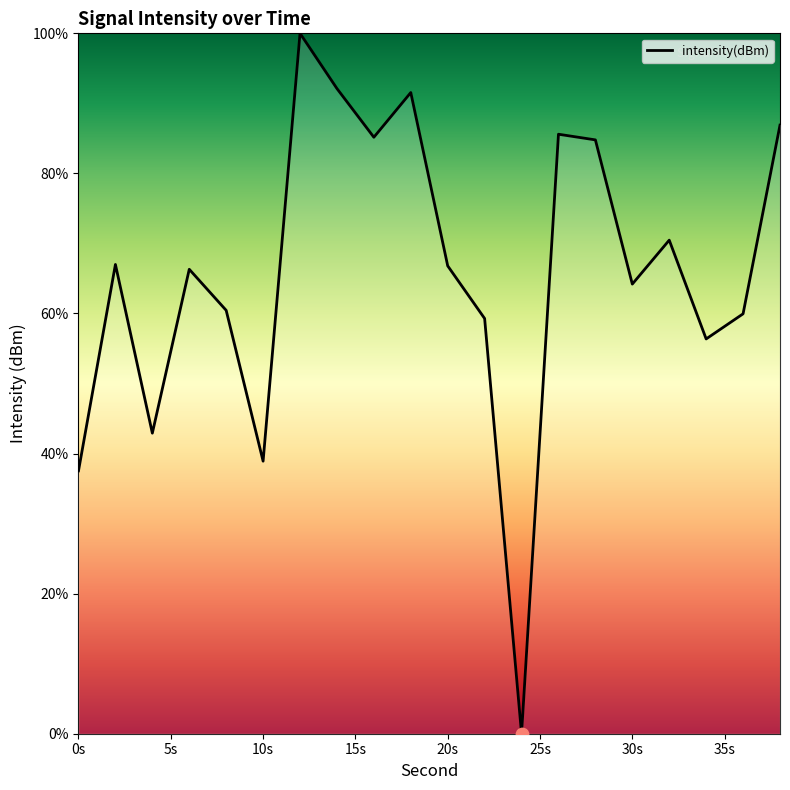

What is the greatest value displayed?

100.0